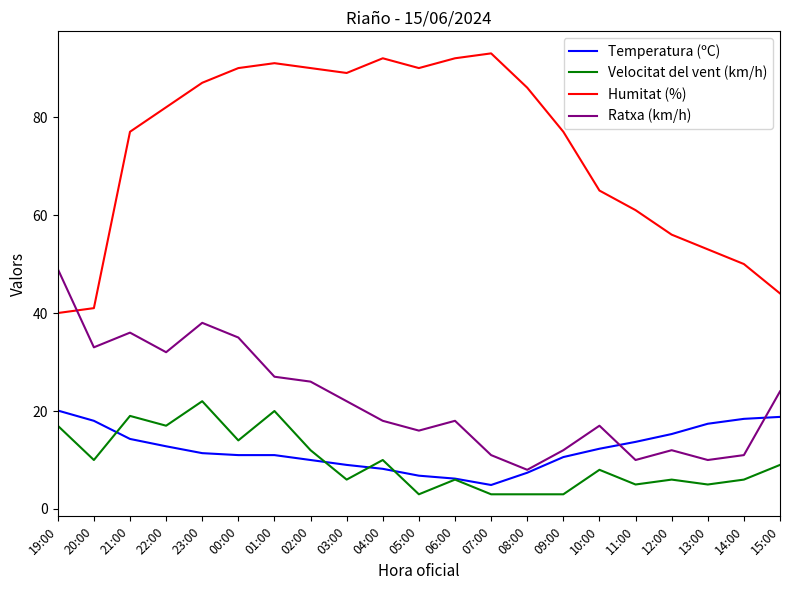

True or false: Humitat (%) and Velocitat del vent (km/h) cross at least once.

False